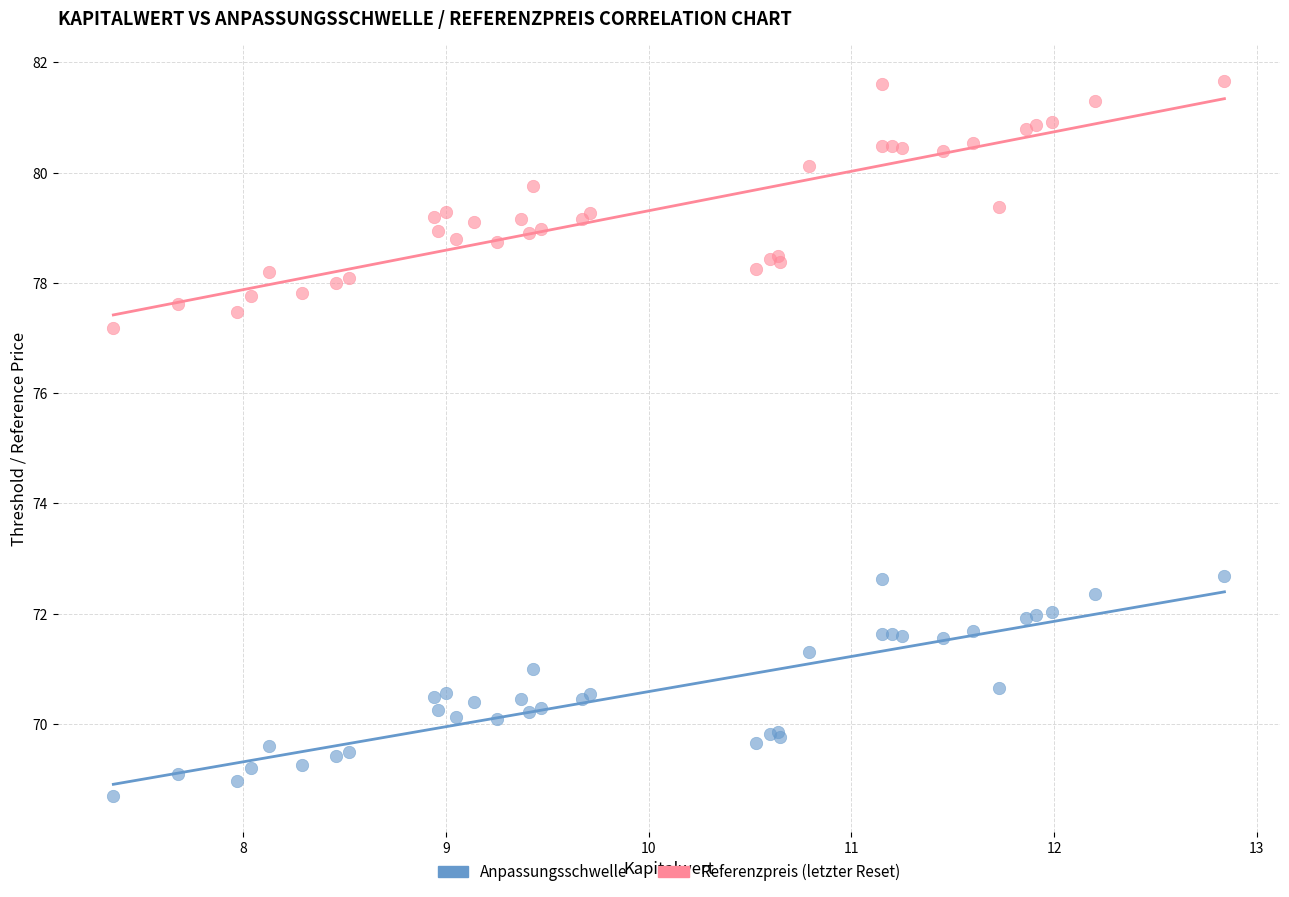

Which series contains the highest Y value?

Referenzpreis (letzter Reset)